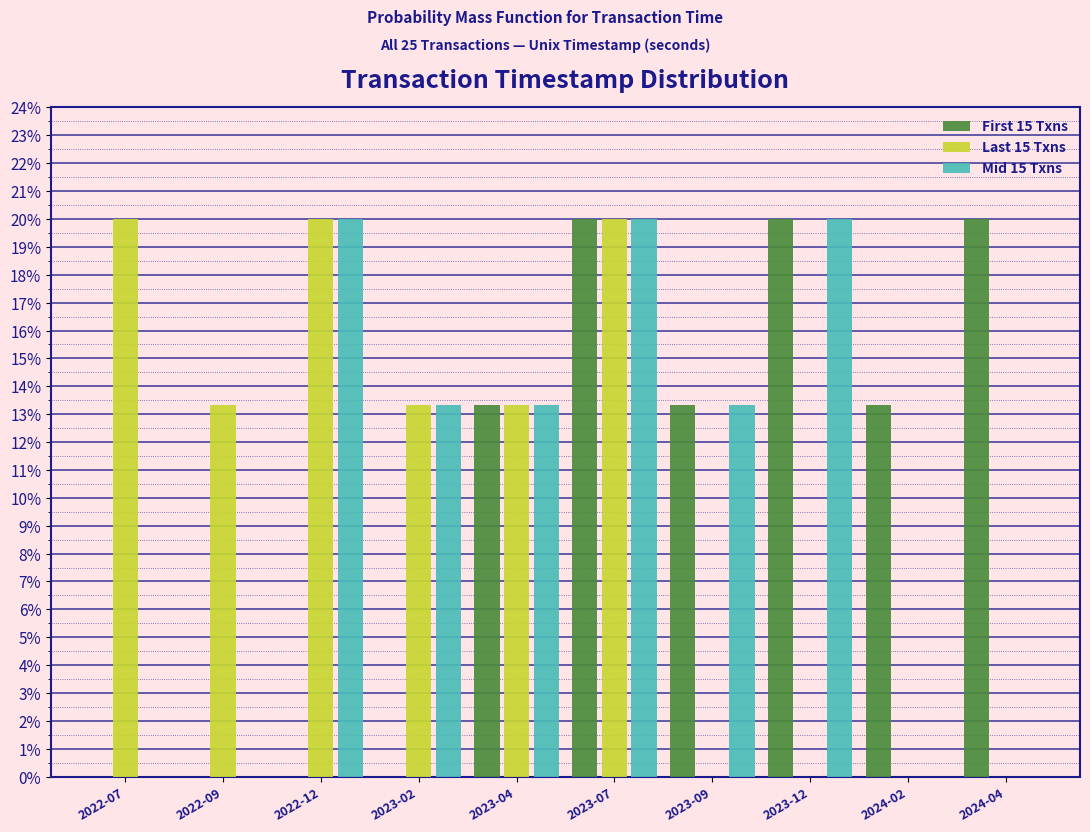

Reading left to right, list all the values displayed in this chart.

First 15 Txns: 2022-07=0.0	2022-09=0.0	2022-12=0.0	2023-02=0.0	2023-04=13.3	2023-07=20.0	2023-09=13.3	2023-12=20.0	2024-02=13.3	2024-04=20.0
Last 15 Txns: 2022-07=20.0	2022-09=13.3	2022-12=20.0	2023-02=13.3	2023-04=13.3	2023-07=20.0	2023-09=0.0	2023-12=0.0	2024-02=0.0	2024-04=0.0
Mid 15 Txns: 2022-07=0.0	2022-09=0.0	2022-12=20.0	2023-02=13.3	2023-04=13.3	2023-07=20.0	2023-09=13.3	2023-12=20.0	2024-02=0.0	2024-04=0.0